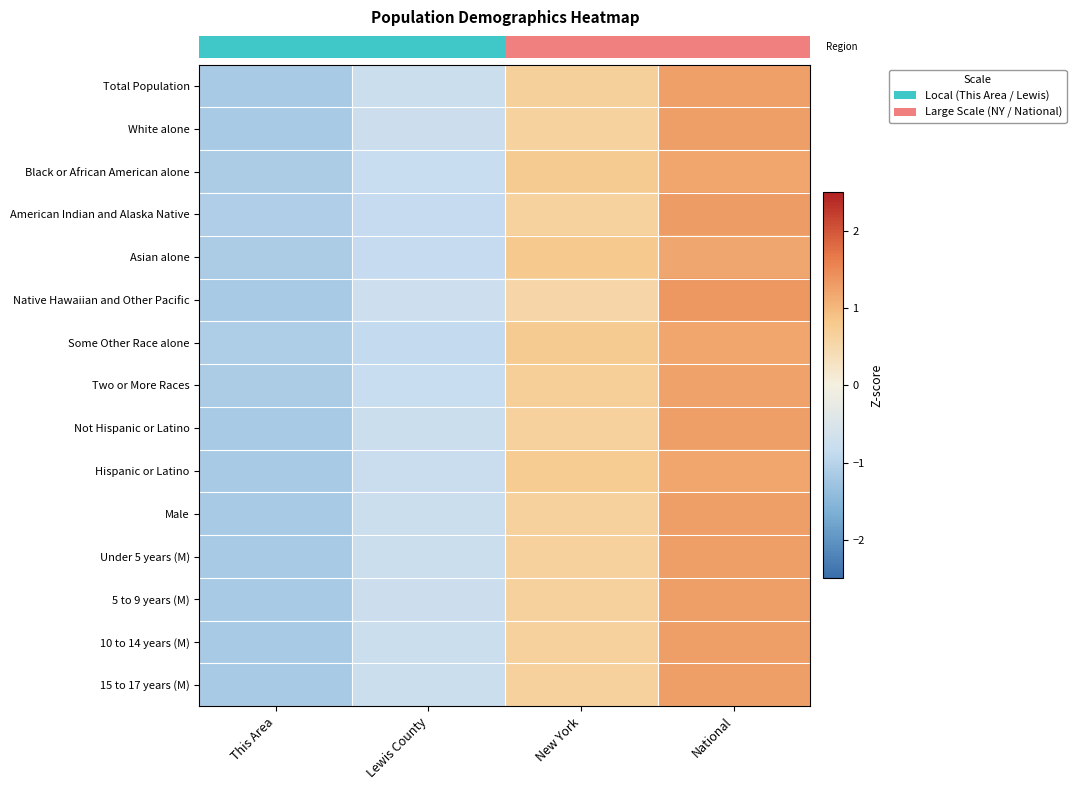

Which label corresponds to the smallest value in the chart?

This Area